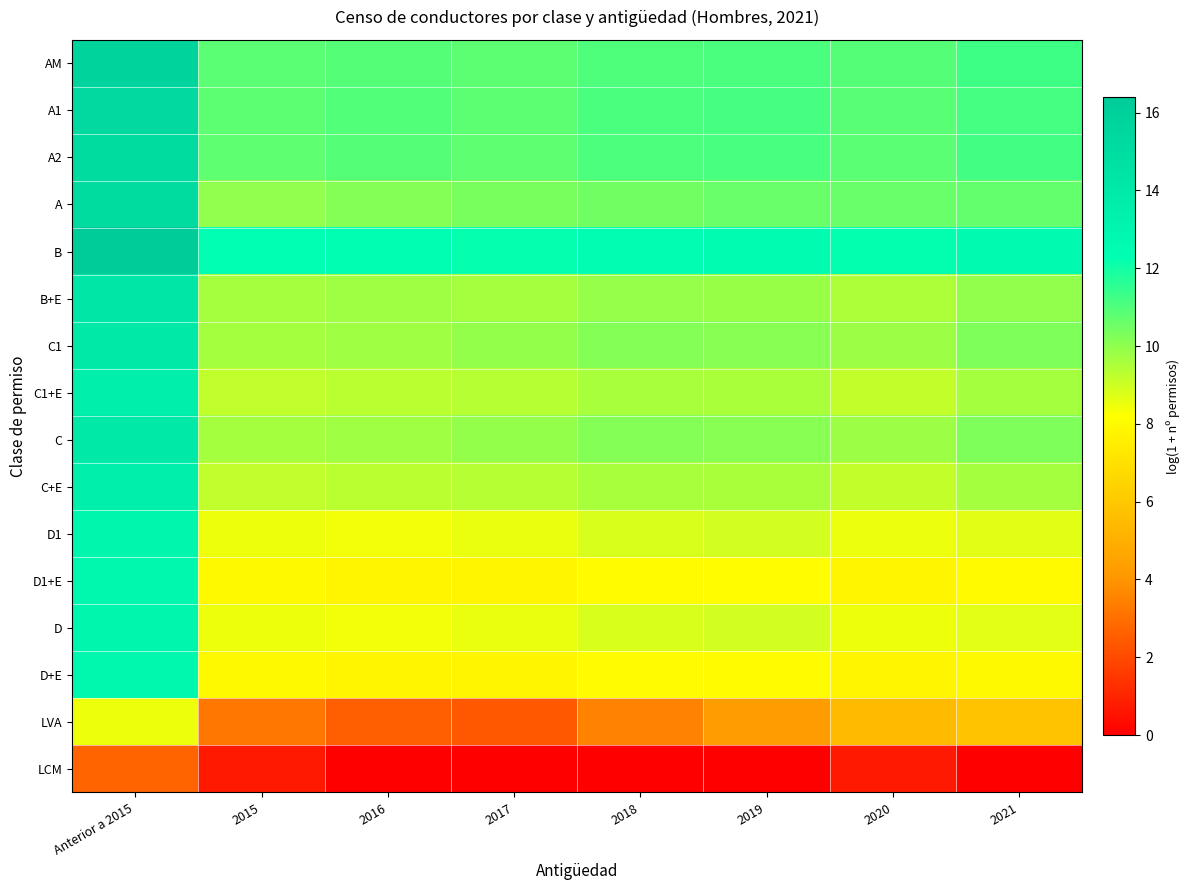

At how many categories does at least one series exceed 4?

8